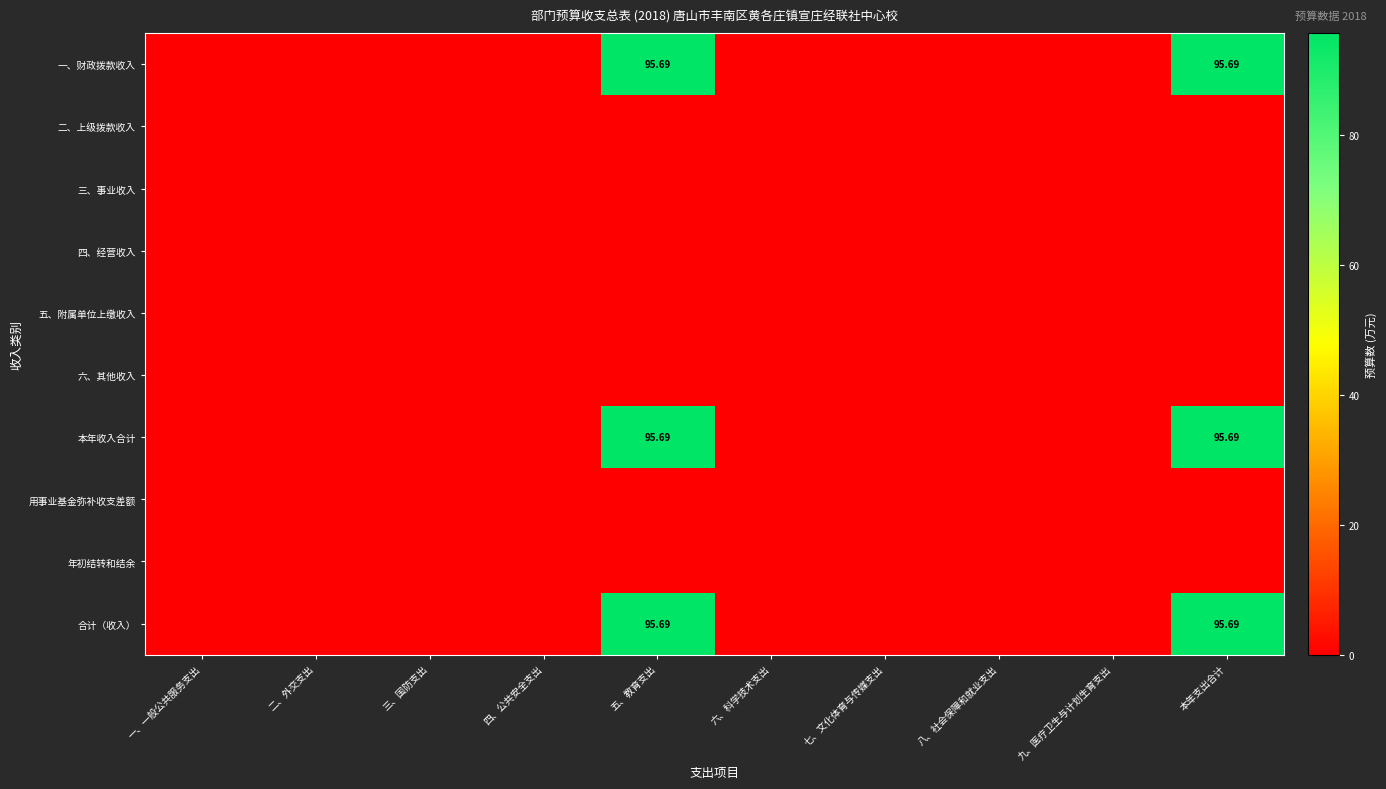

At which category is the sum across all series the highest?

五、教育支出